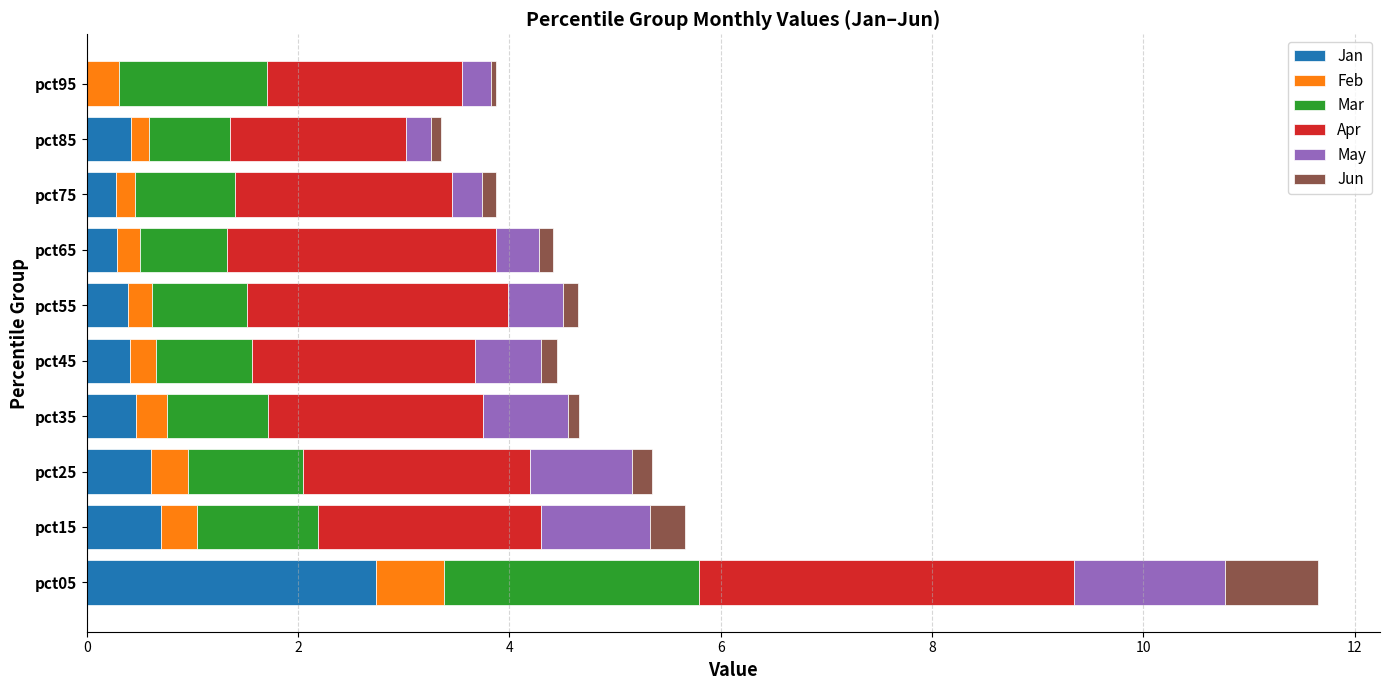

Which category has the highest value in the Jan series?

pct05